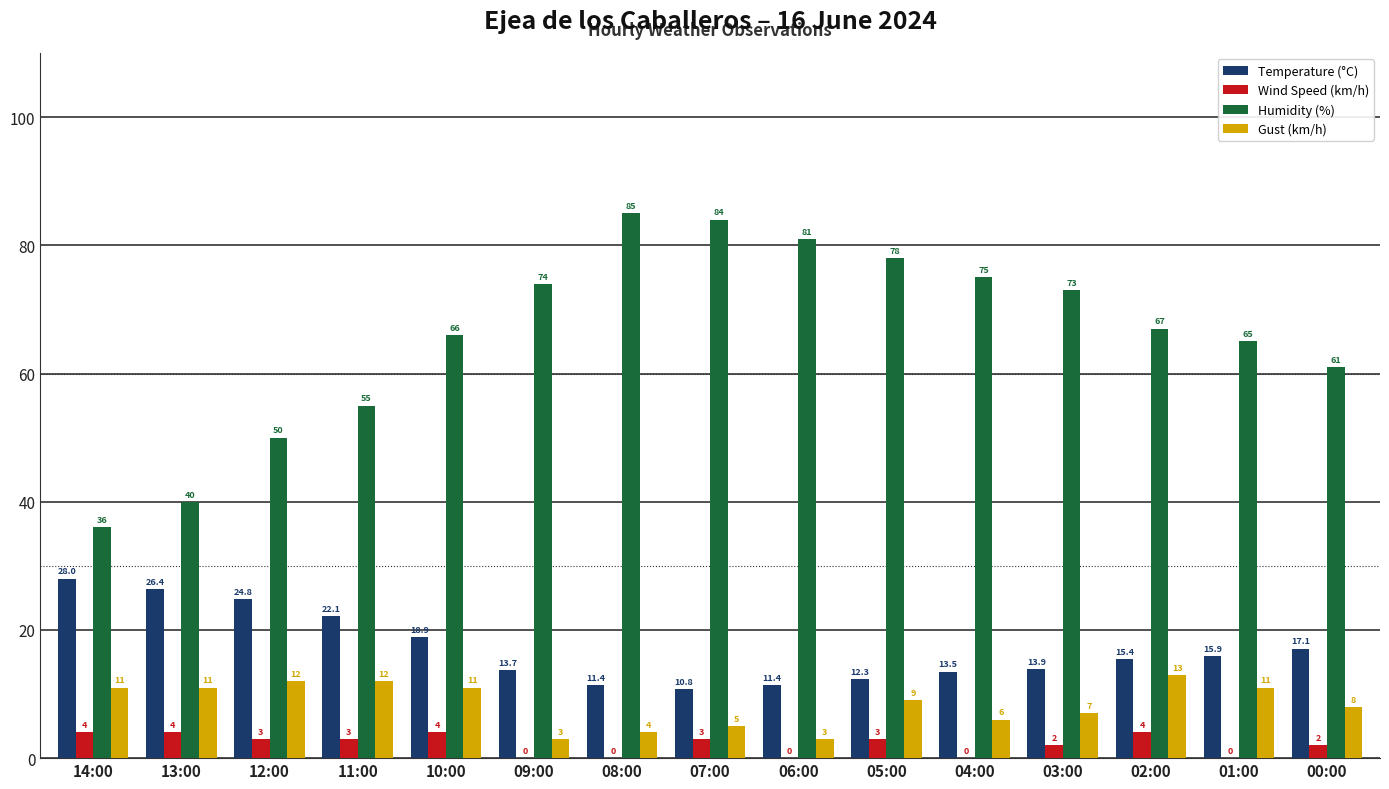

Count the number of data series in this chart.

4